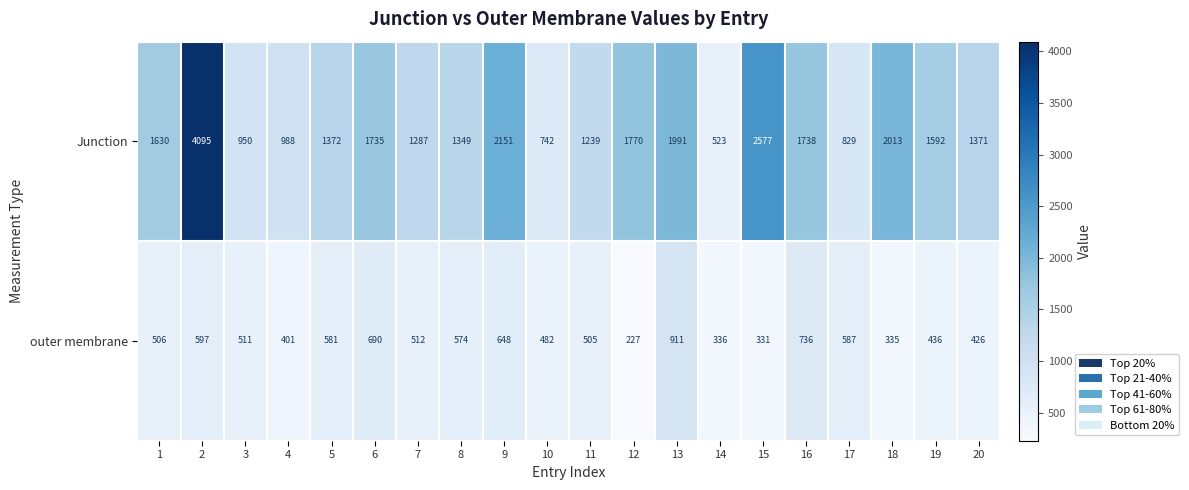

At which category does the chart reach its minimum across all series?

12